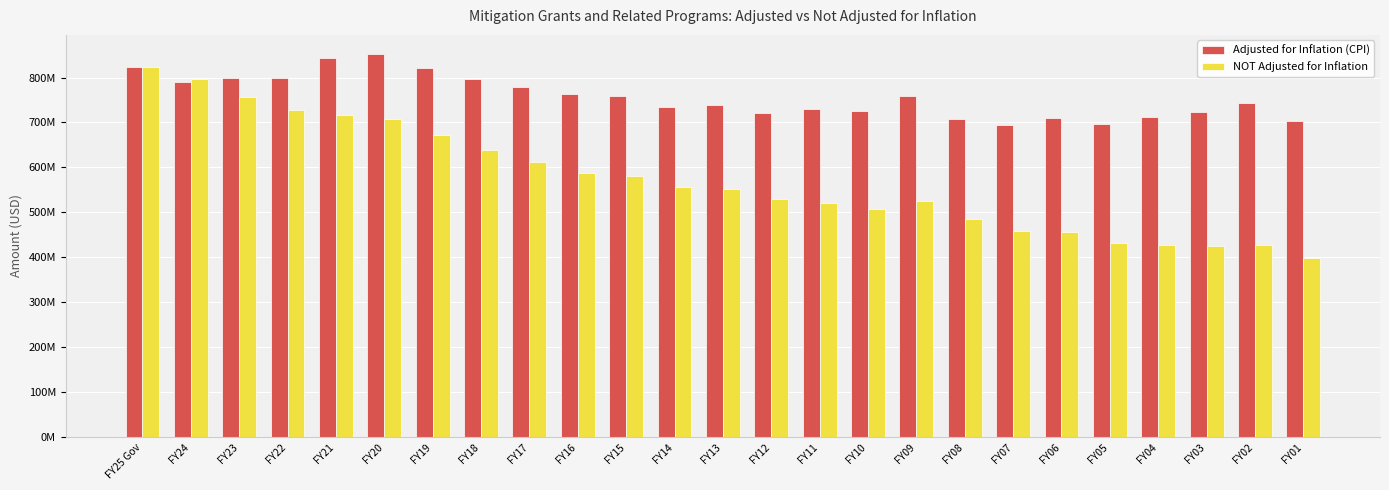

What is the label of the 13th bar from the left?

FY13